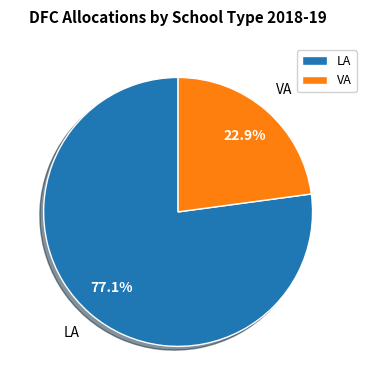

What percentage is the LA slice, to the nearest percent?

77%